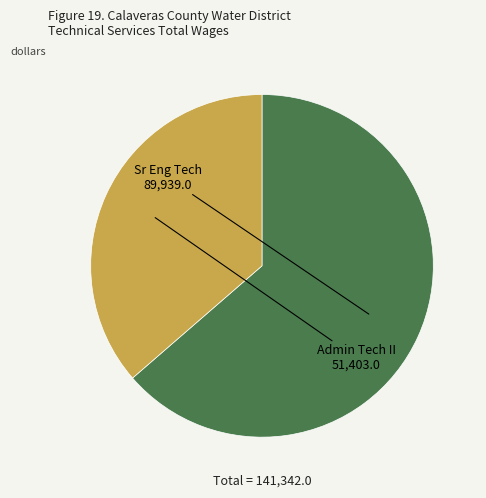

Is there any slice that represents more than half of the pie?

Yes